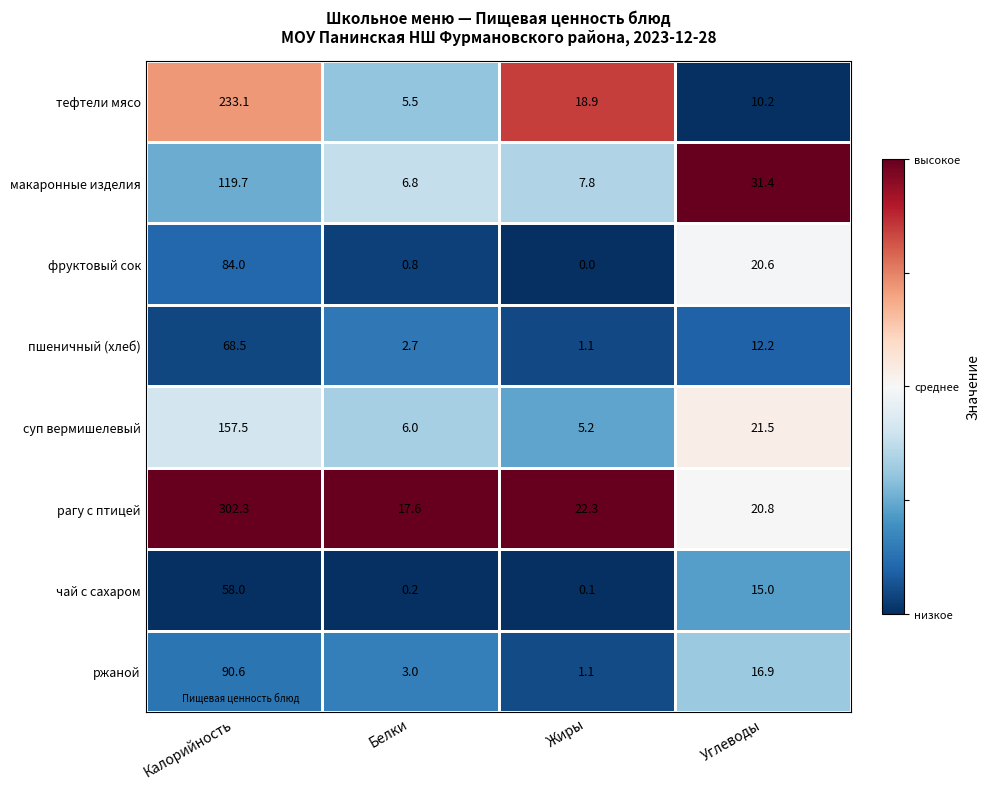

Rank the series by their maximum value, from lowest to highest.

чай с сахаром, пшеничный (хлеб), фруктовый сок, ржаной, макаронные изделия, суп вермишелевый, тефтели мясо, рагу с птицей